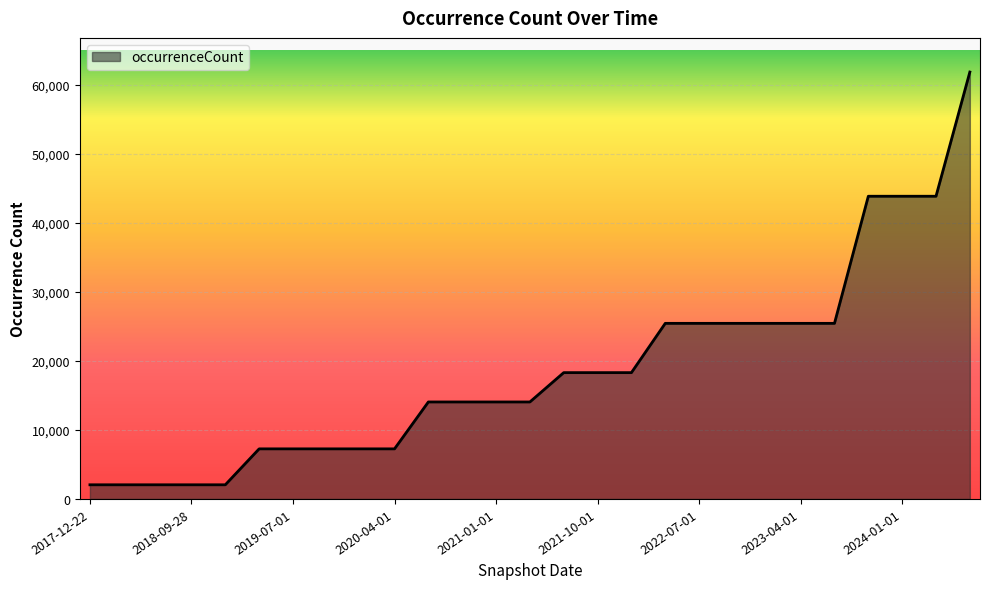

How many lines are shown in the chart?

1